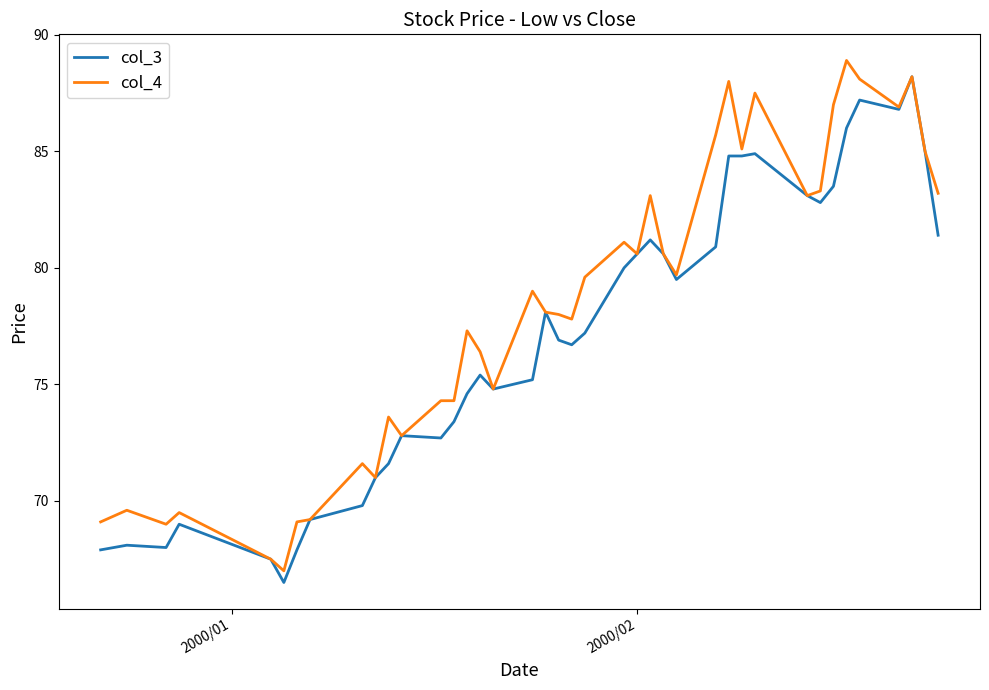

Rank the series by their average value, from lowest to highest.

col_3, col_4